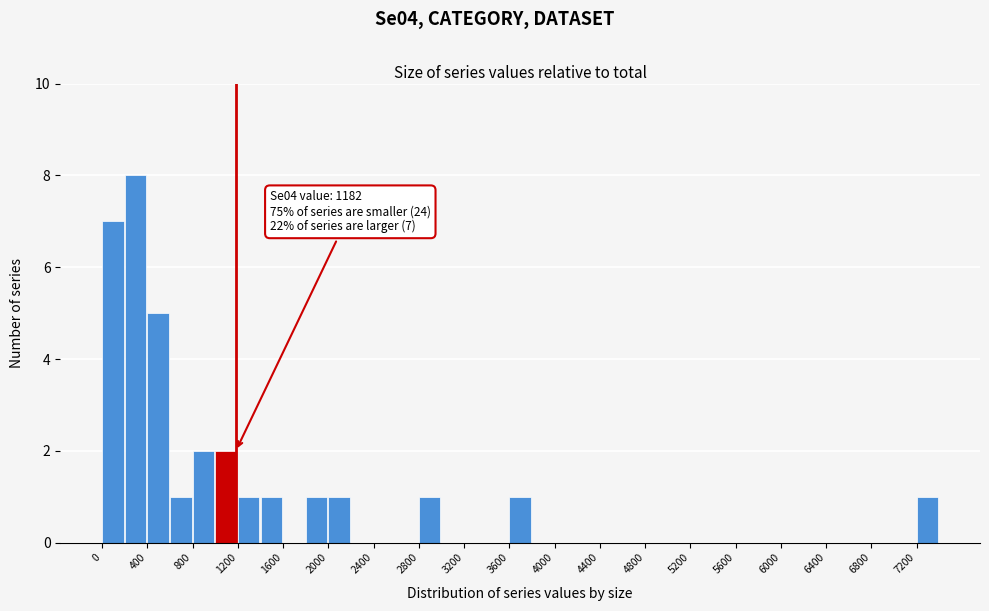

Which range on the x-axis has the tallest bar?

200 to 400